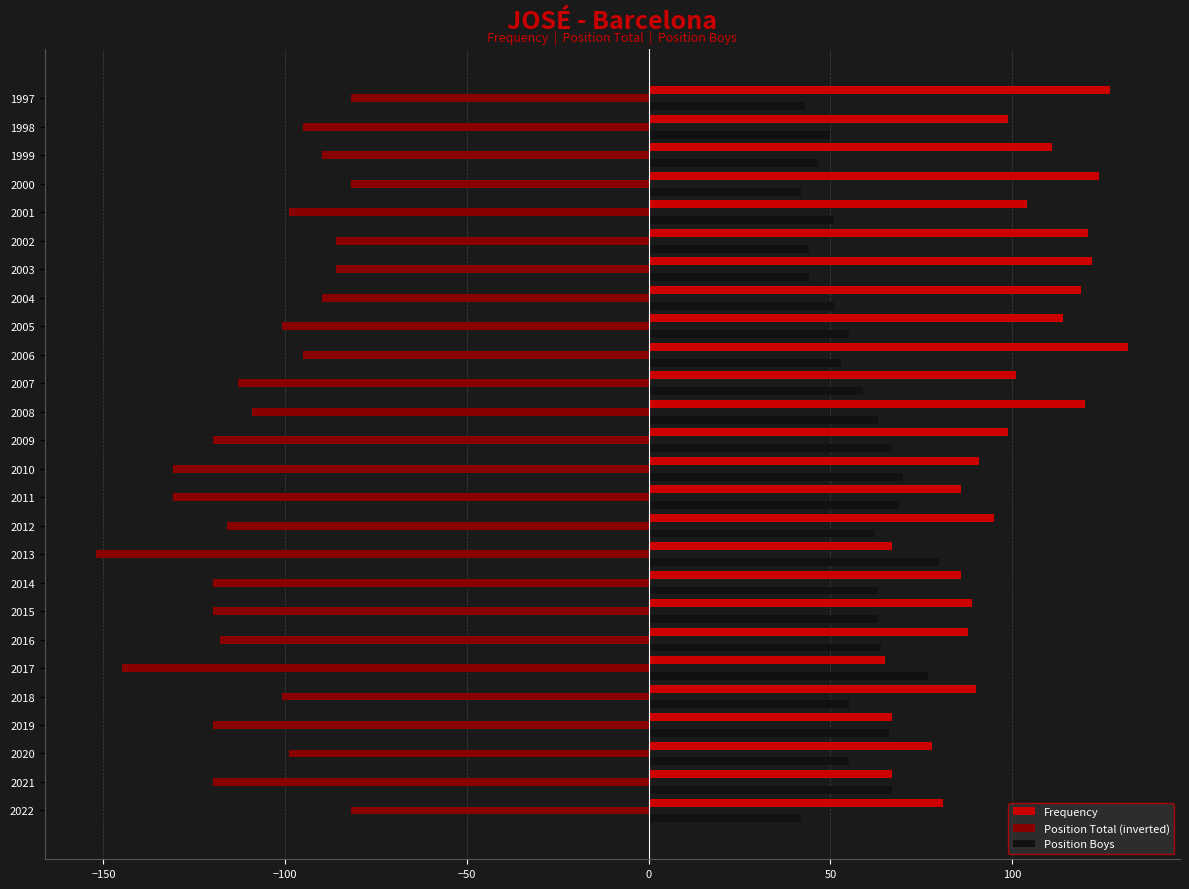

True or false: Position Total (inverted) has a value of -130 at 1998.

False